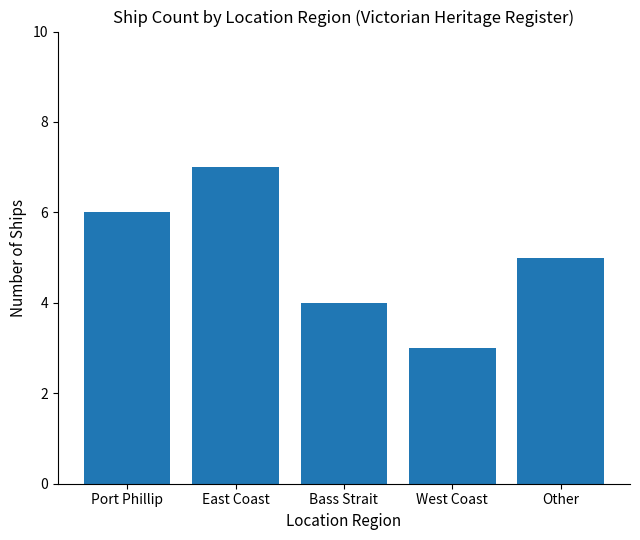

Is it true that the value at East Coast is 2?

False